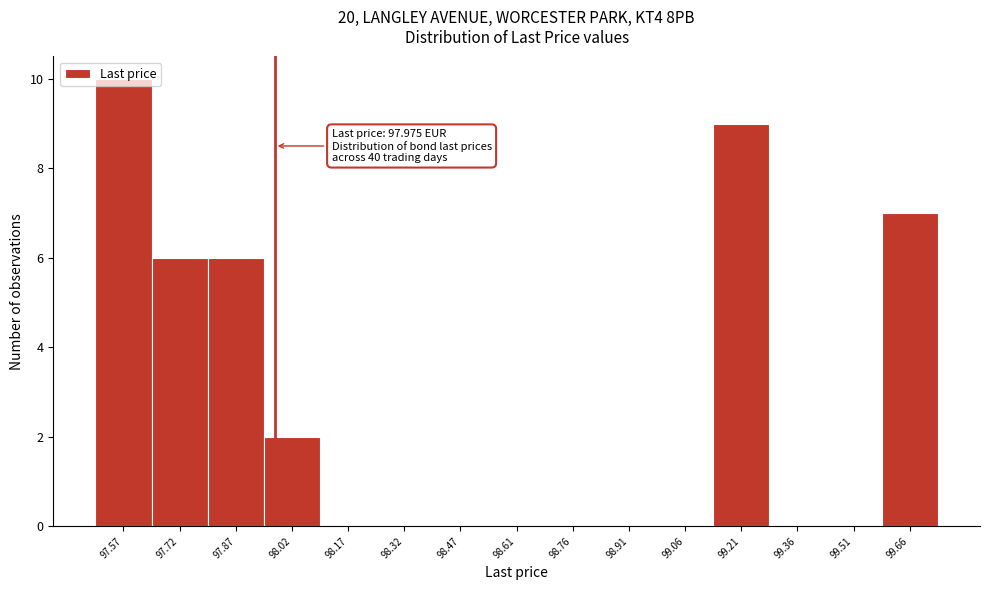

Over which range of the x-axis is the bar tallest?

97.50 to 97.64